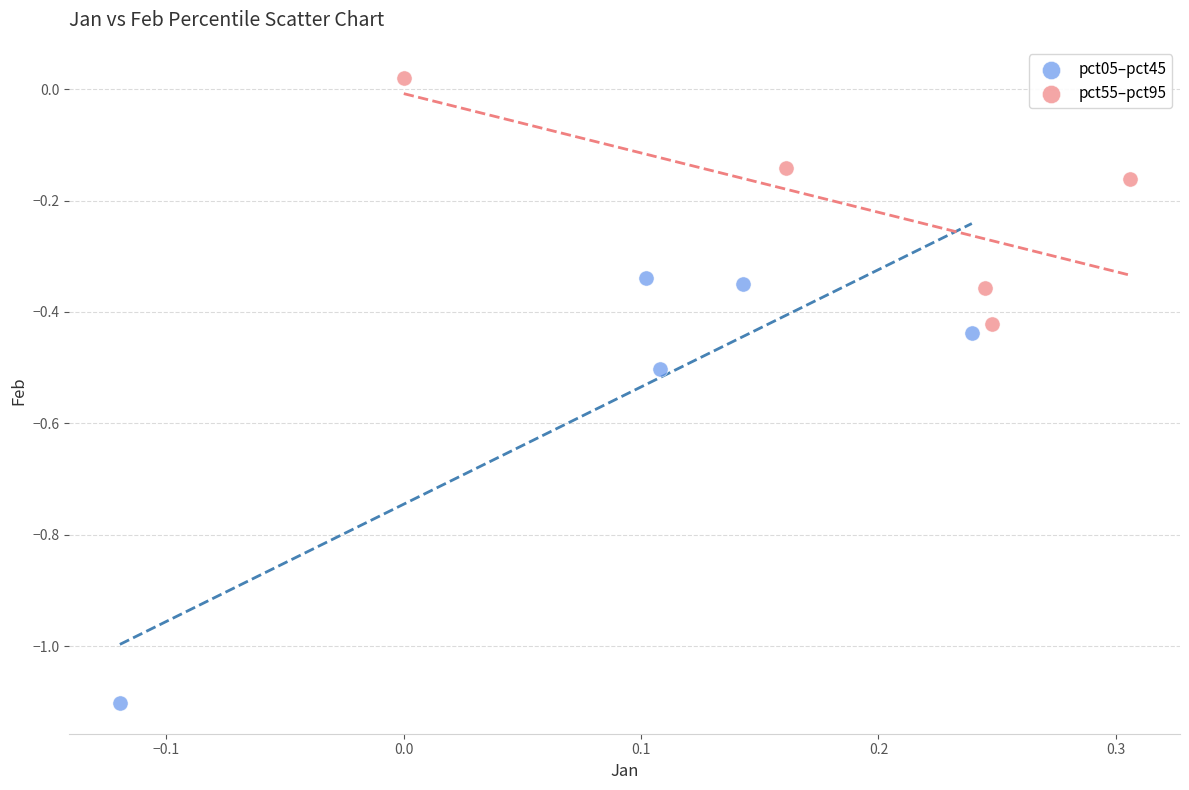

Which series contains the highest Y value?

pct55–pct95